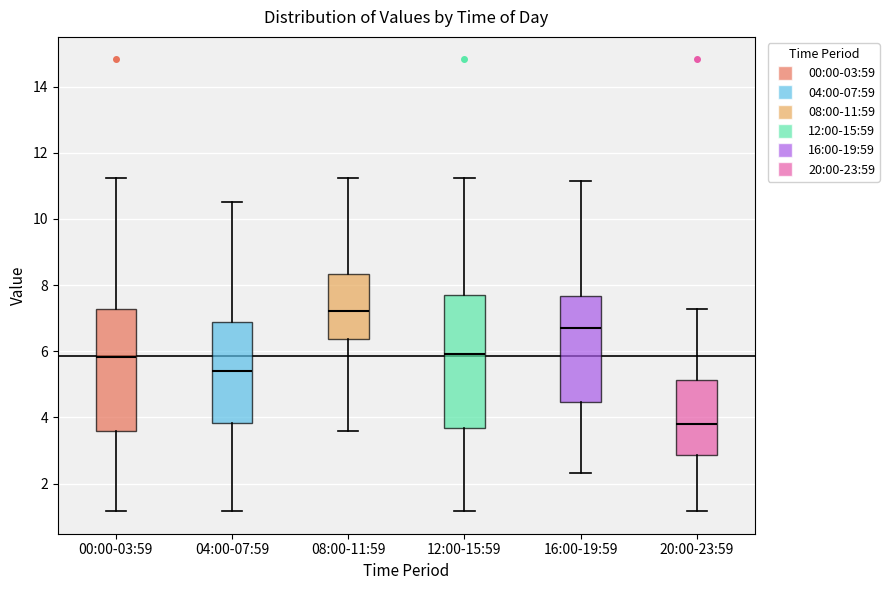

Which box has the highest median line?

08:00-11:59